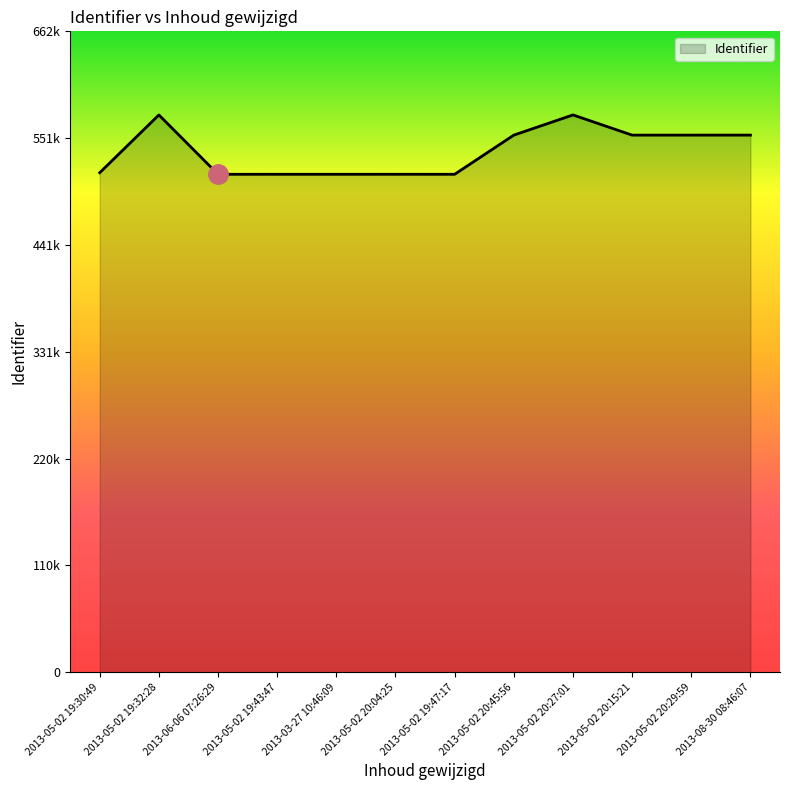

Does the chart have visible grid lines?

No